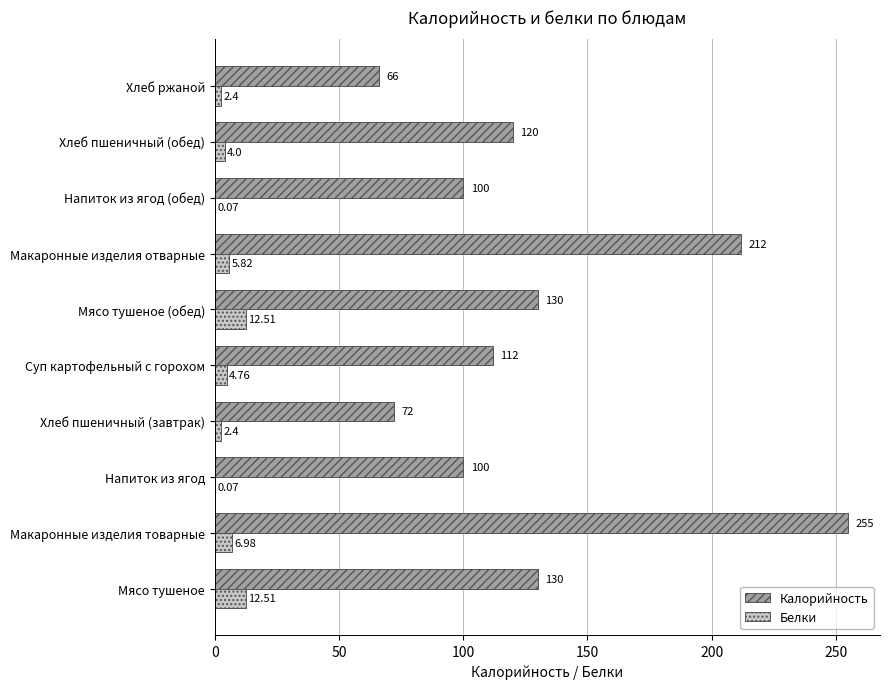

Which series changed the most between Макаронные изделия товарные and Напиток из ягод?

Калорийность